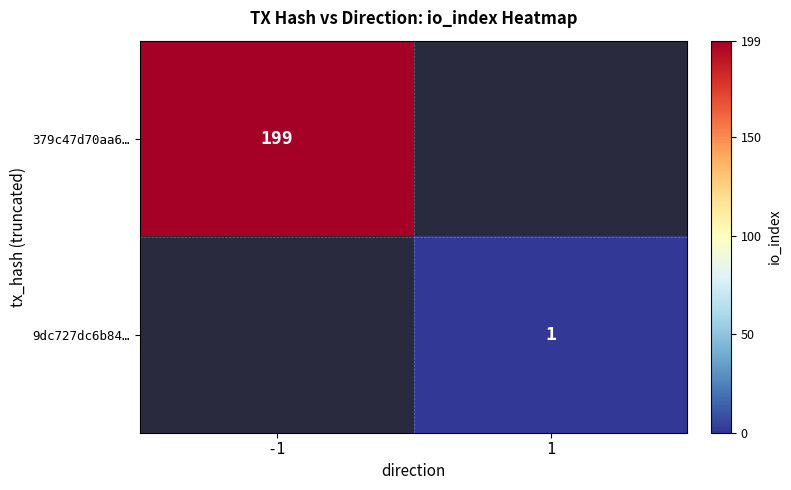

The 379c47d70aa6… series shows 93 at -1. True or false?

False